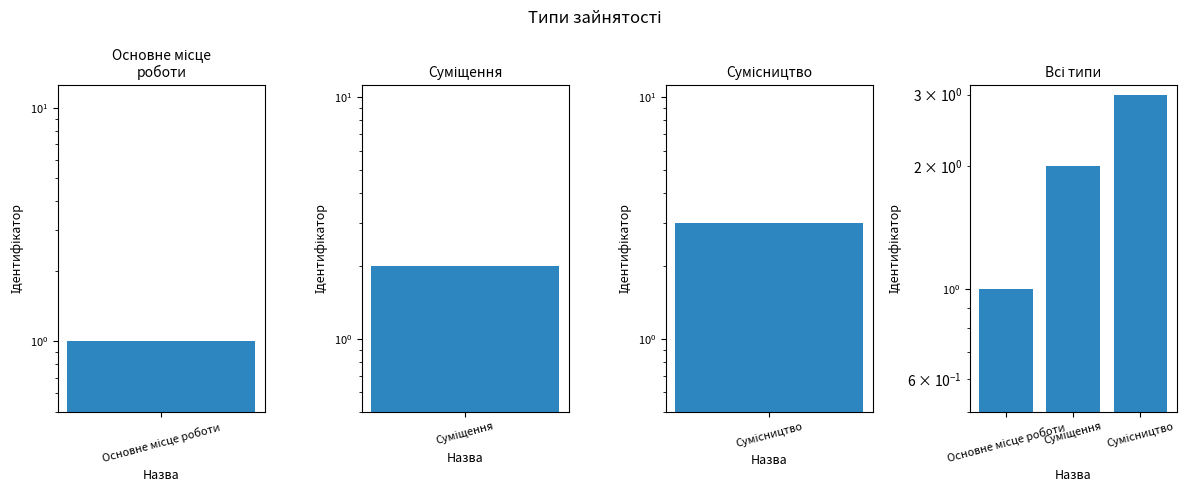

How many data points does each series have?

3